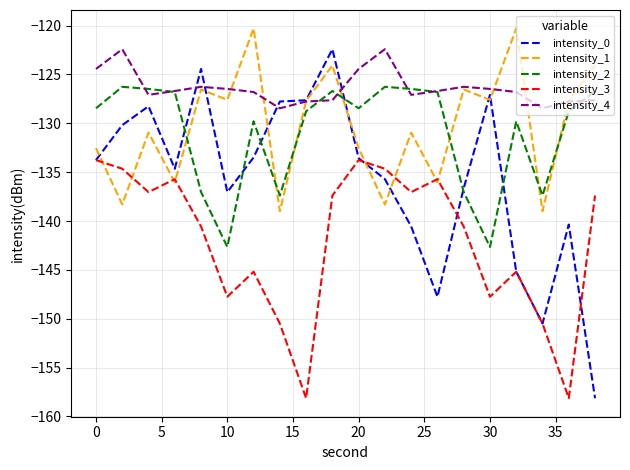

What is the smallest value displayed?

-158.1